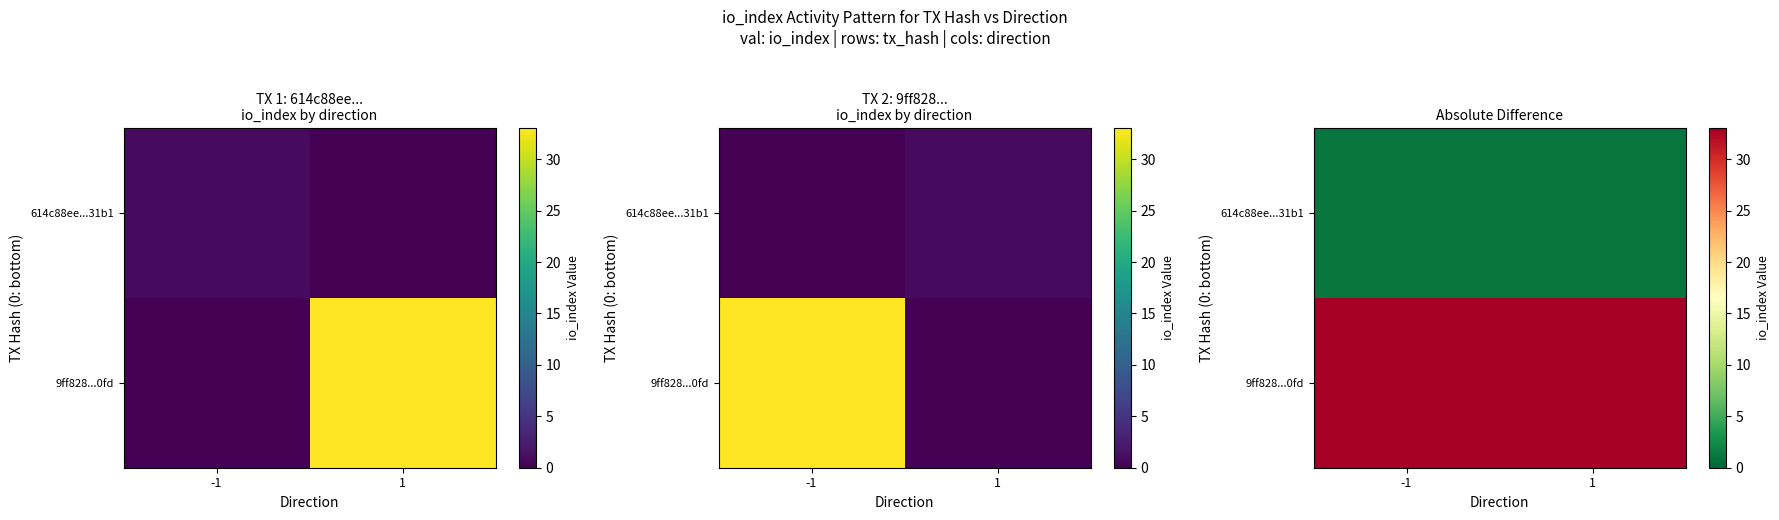

Is it true that 614c88ee...31b1 equals 1 at 1?

True